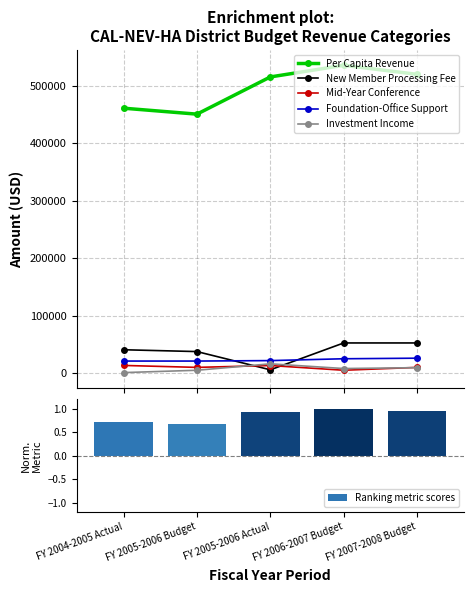

Are the bars horizontal?

No